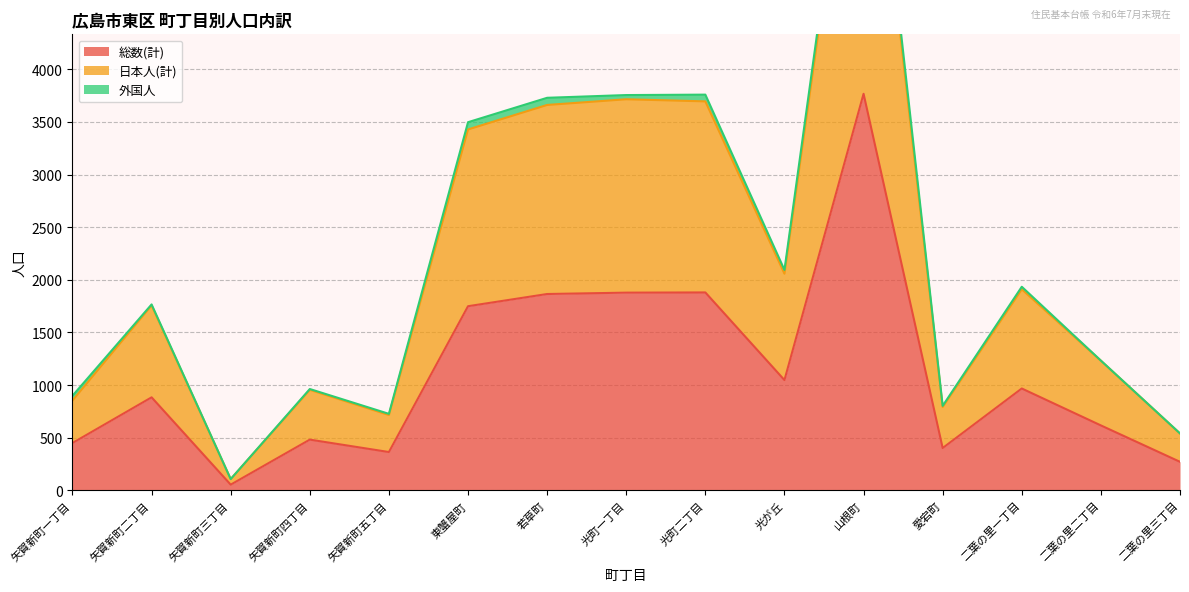

What is the highest value of the 総数(計) series?

3768